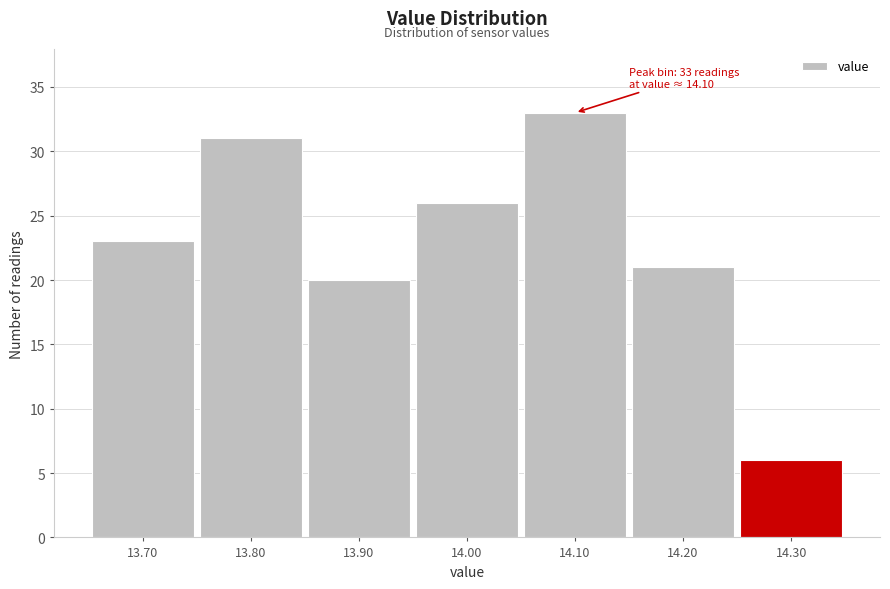

Over which range of the x-axis is the bar tallest?

14.05 to 14.15